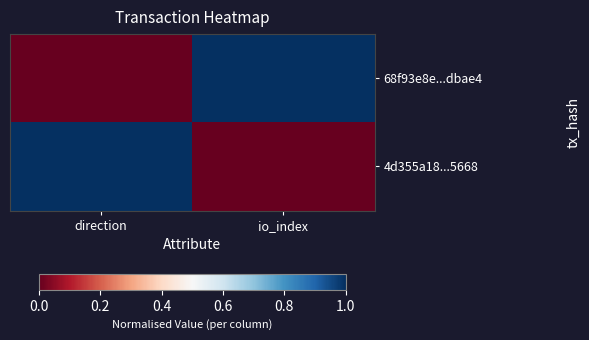

What is the difference between the highest and lowest values at io_index?

1